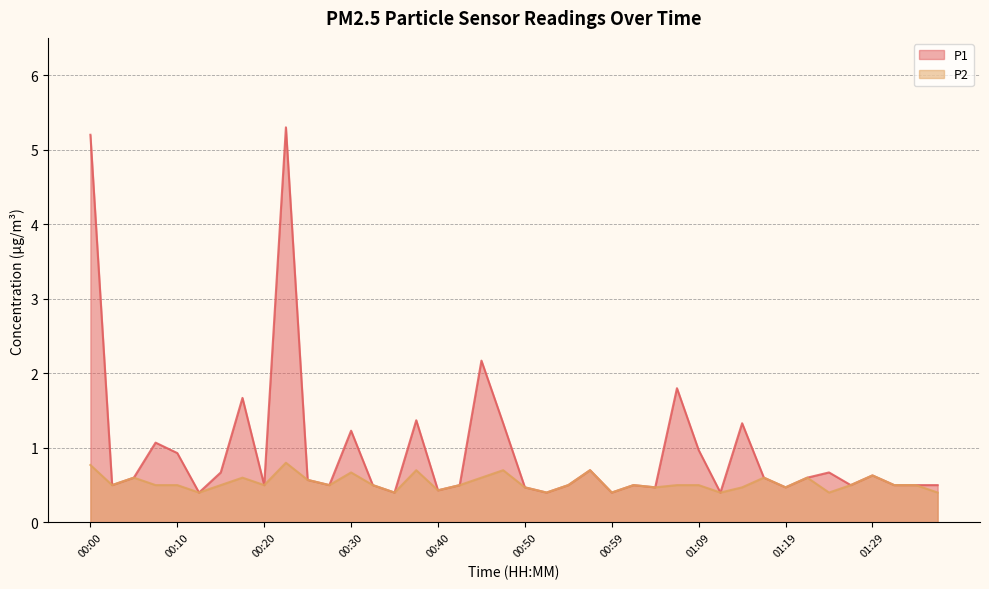

Rank the series by their average value, from lowest to highest.

P2, P1